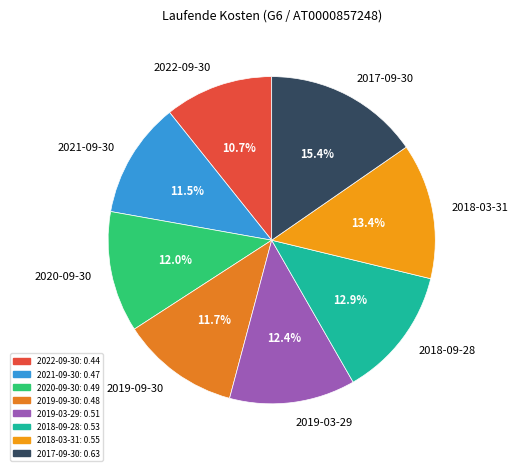

Which has a higher value, 2022-09-30 or 2018-09-28?

2018-09-28